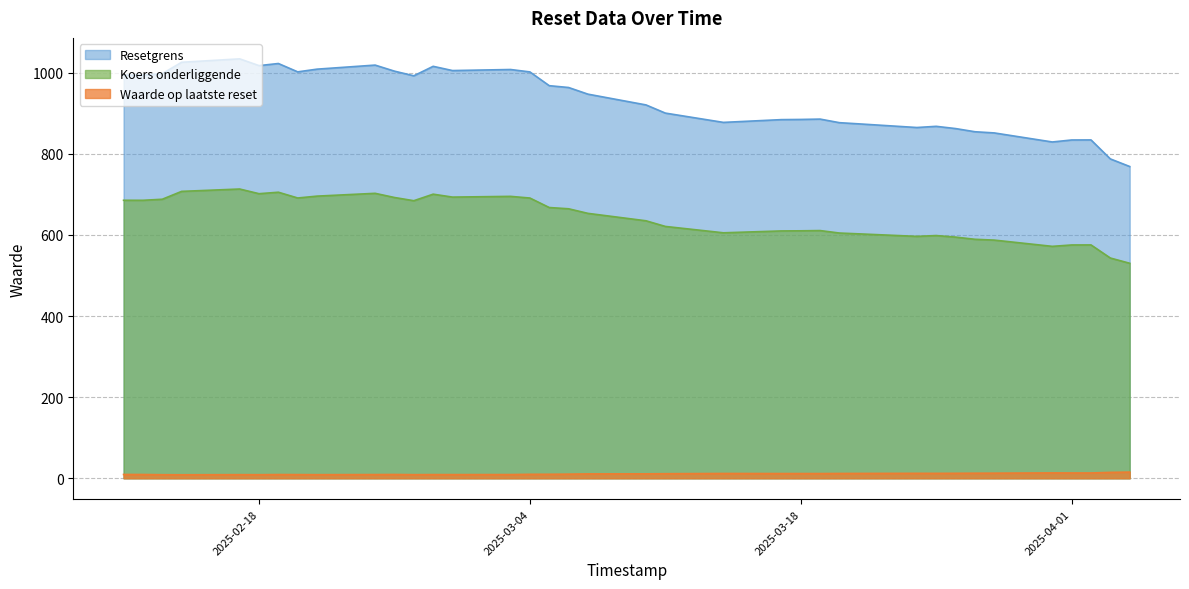

Which series has the largest total across all categories?

Resetgrens